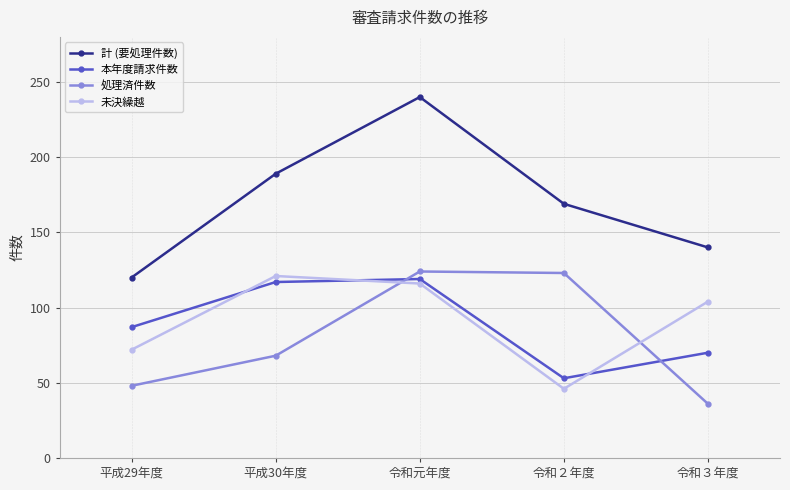

What position from the left is 令和元年度?

3